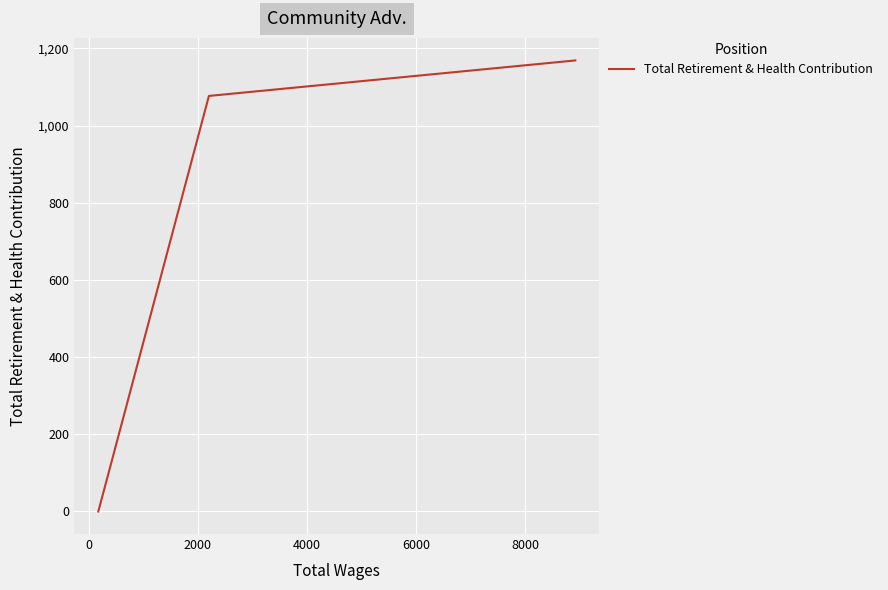

Count the number of data series in this chart.

1